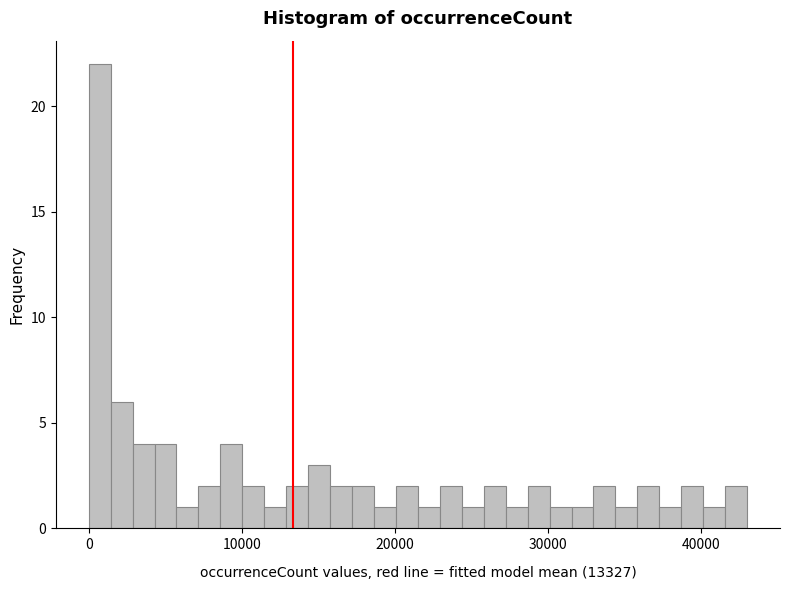

Around what value on the x-axis is the tallest bar? Give the approximate position of its centre, as read against the axis.

1000